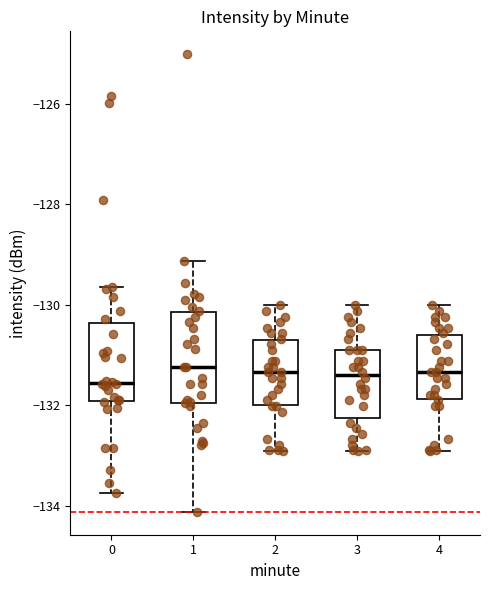

Reading left to right, read every box against the y-axis: the position of its median line, the range the box covers, and the ends of its whiskers. The values are not printed on the chart, so give them approximately, as read against the axis.

0: median -131.6, box -132.0 to -130.4, whiskers -133.8 to -129.6
1: median -131.2, box -132.0 to -130.2, whiskers -134.2 to -129.2
2: median -131.4, box -132.0 to -130.8, whiskers -133.0 to -130.0
3: median -131.4, box -132.2 to -130.8, whiskers -133.0 to -130.0
4: median -131.4, box -131.8 to -130.6, whiskers -133.0 to -130.0